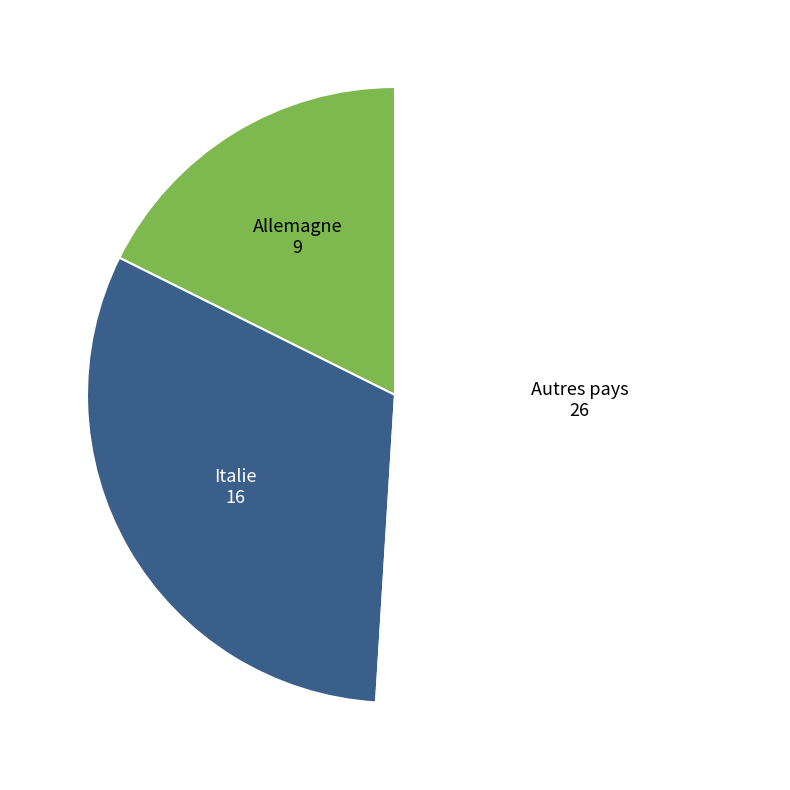

Which slice is the largest?

Autres pays